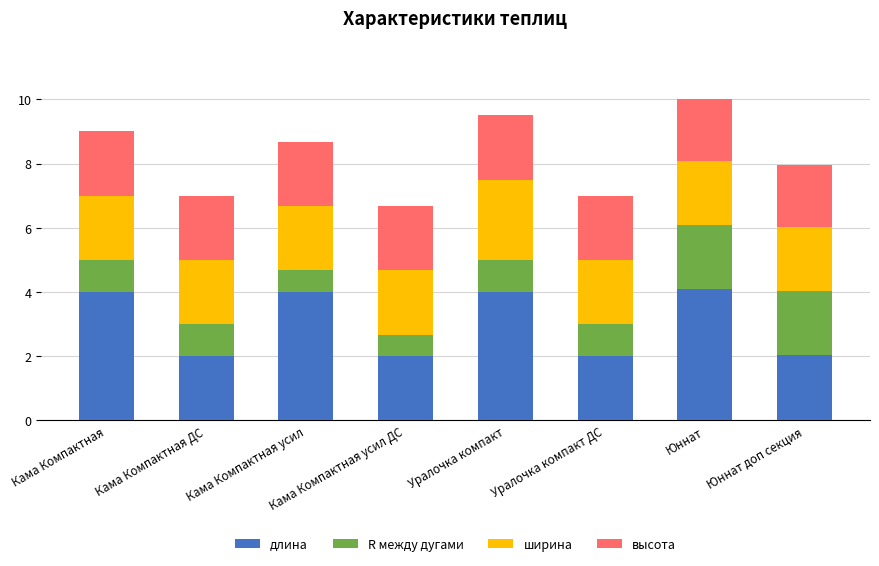

What is the total value across all series at Юннат?

10.0